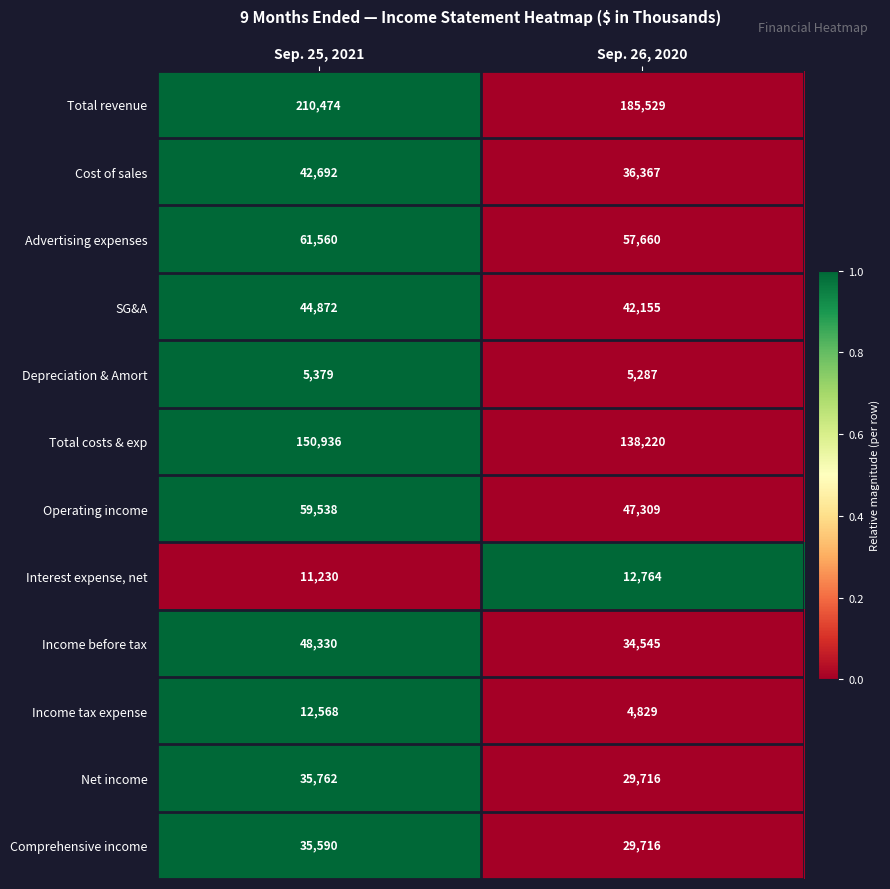

What is the spread (max minus min) of values at Sep. 26, 2020?

180700